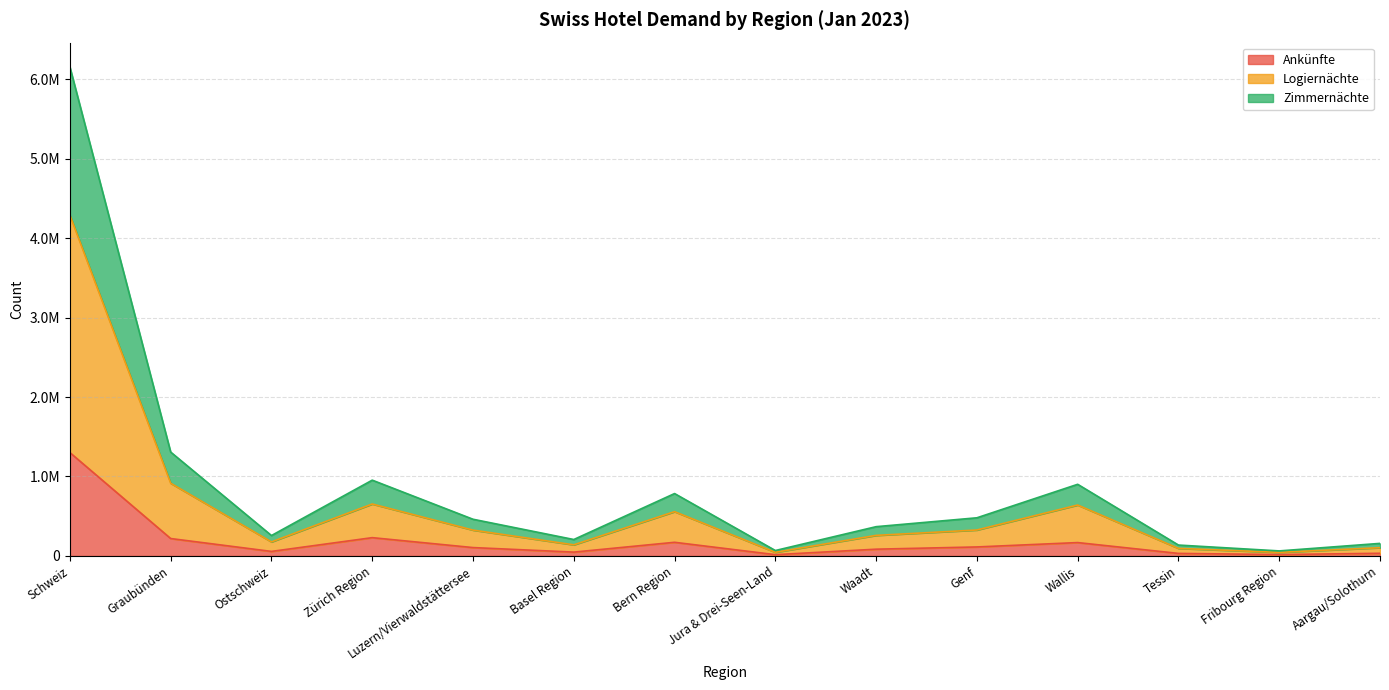

What is the label of the 7th point from the left?

Bern Region